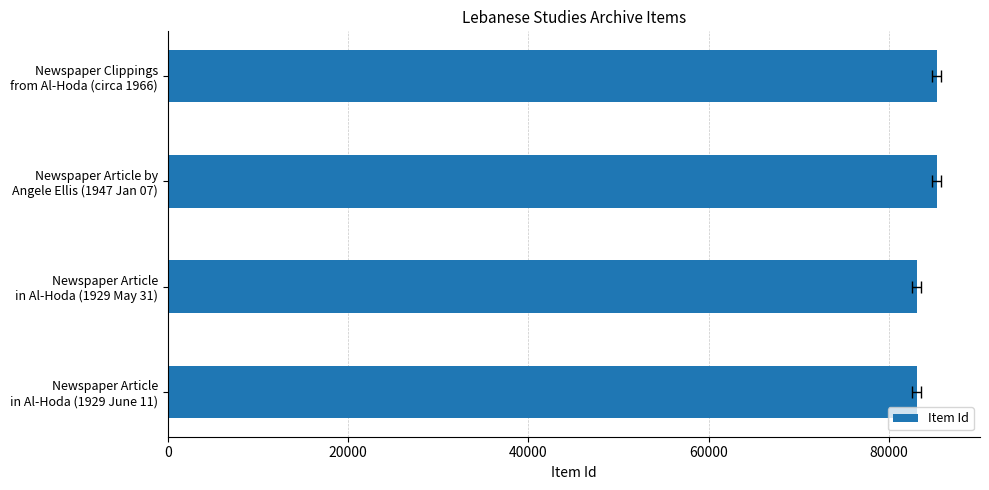

Reading left to right, list all the values displayed in this chart.

83115	83110	85326	85323